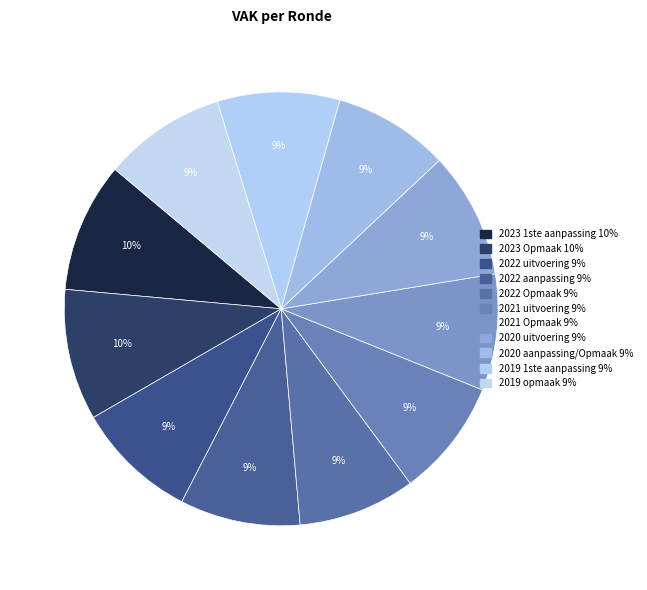

Is it true that 2021 uitvoering is 9% of the pie?

True